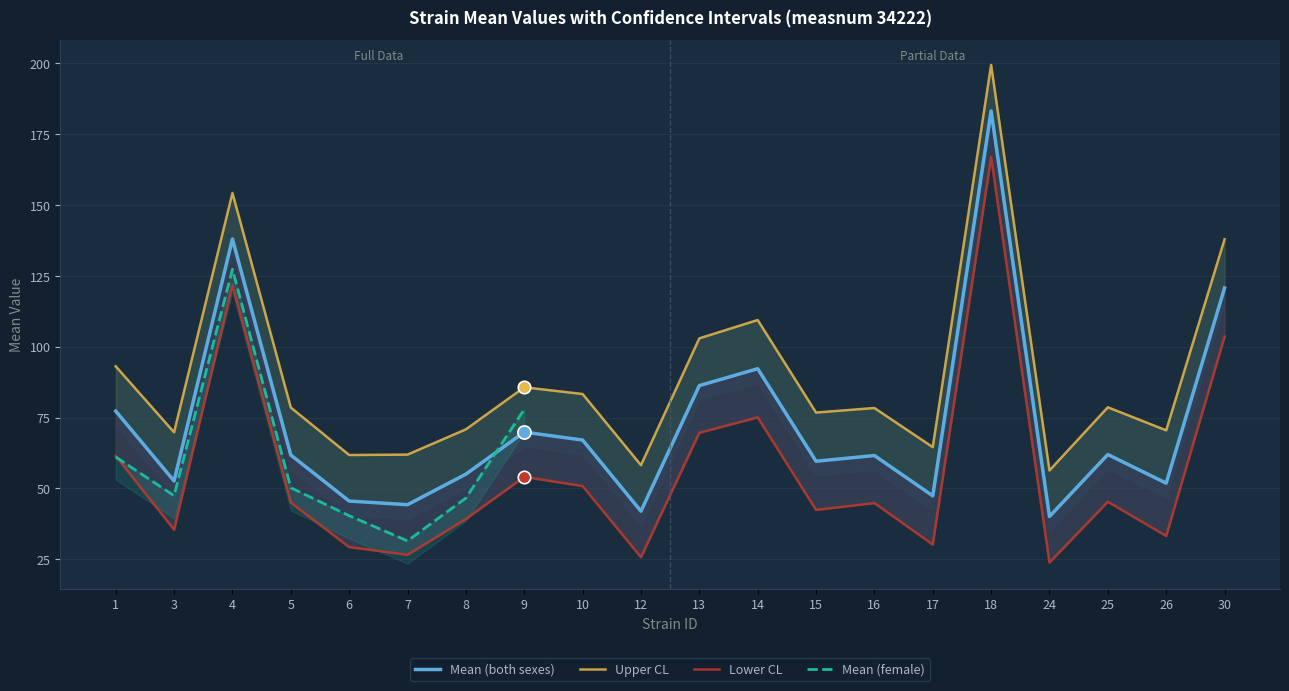

Which series contains the lowest Y value?

lowercl_both